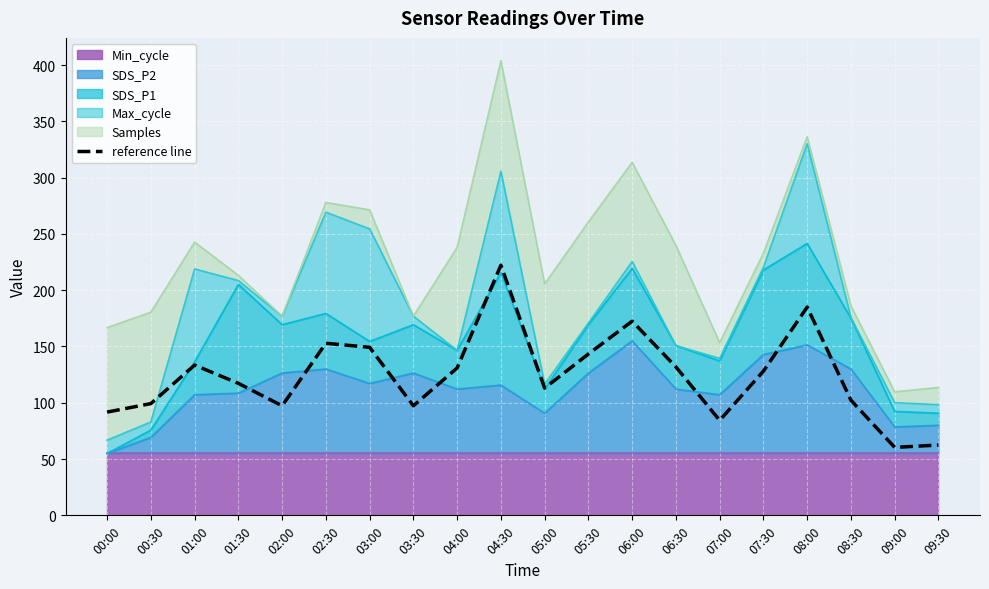

Reading left to right, what are all the values shown in this chart?

00:00=91.7	00:30=99.3	01:00=133.5	01:30=117.2	02:00=97.3	02:30=152.9	03:00=149.3	03:30=97.3	04:00=130.9	04:30=222.2	05:00=113.0	05:30=143.3	06:00=172.5	06:30=131.8	07:00=84.3	07:30=128.1	08:00=185.0	08:30=102.3	09:00=60.3	09:30=62.5